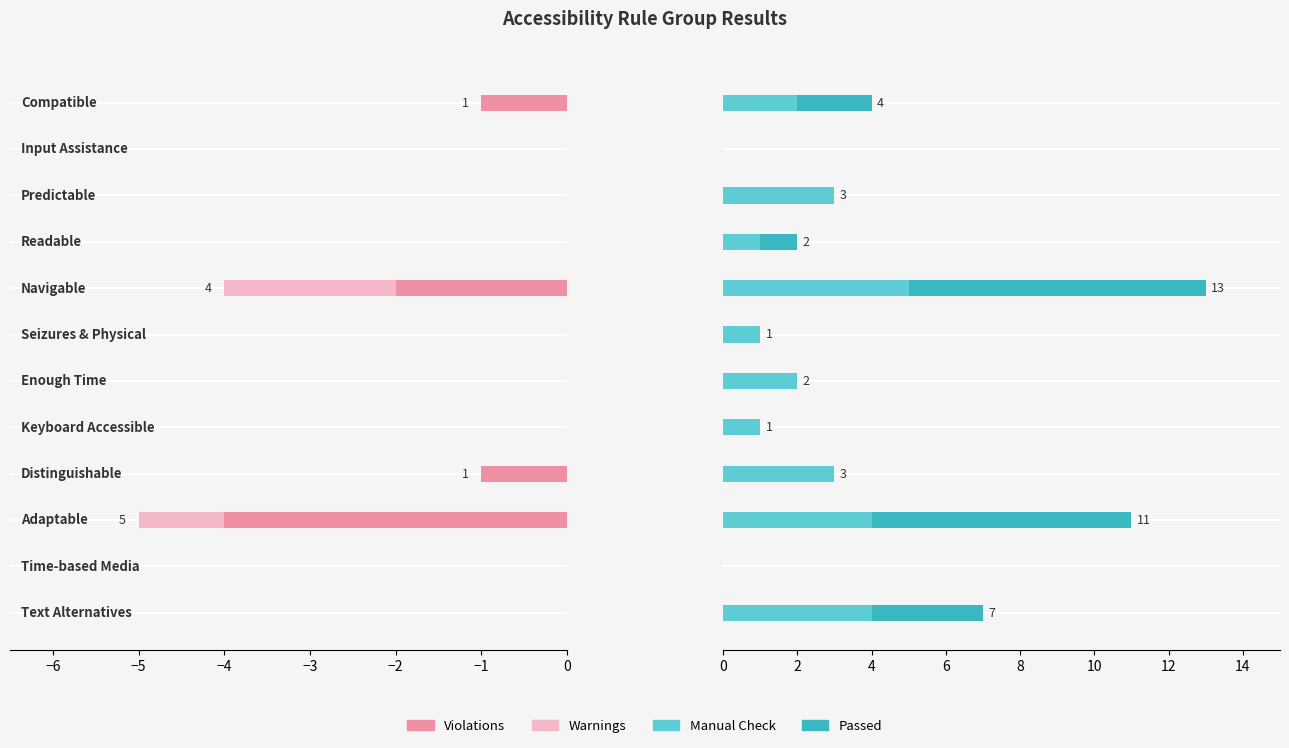

Which series changed the most between −5 and 11?

Passed